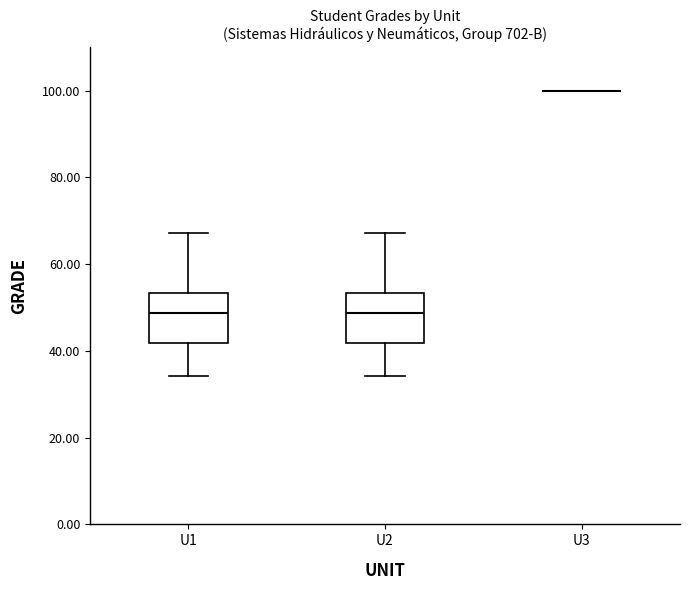

Reading left to right, read every box against the y-axis: the position of its median line, the range the box covers, and the ends of its whiskers. The values are not printed on the chart, so give them approximately, as read against the axis.

U1: median 48, box 42 to 54, whiskers 34 to 68
U2: median 48, box 42 to 54, whiskers 34 to 68
U3: box collapsed to a line at 100, whiskers 100 to 100